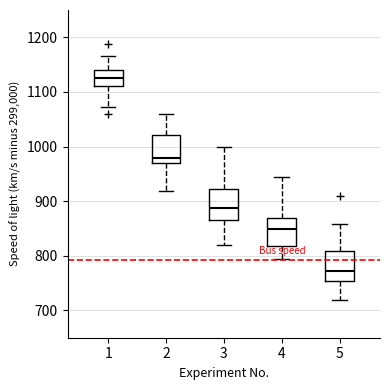

Where does the median line of the box at x = 4 sit on the y-axis? The values are not printed on the chart, so give them approximately, as read against the axis.

850